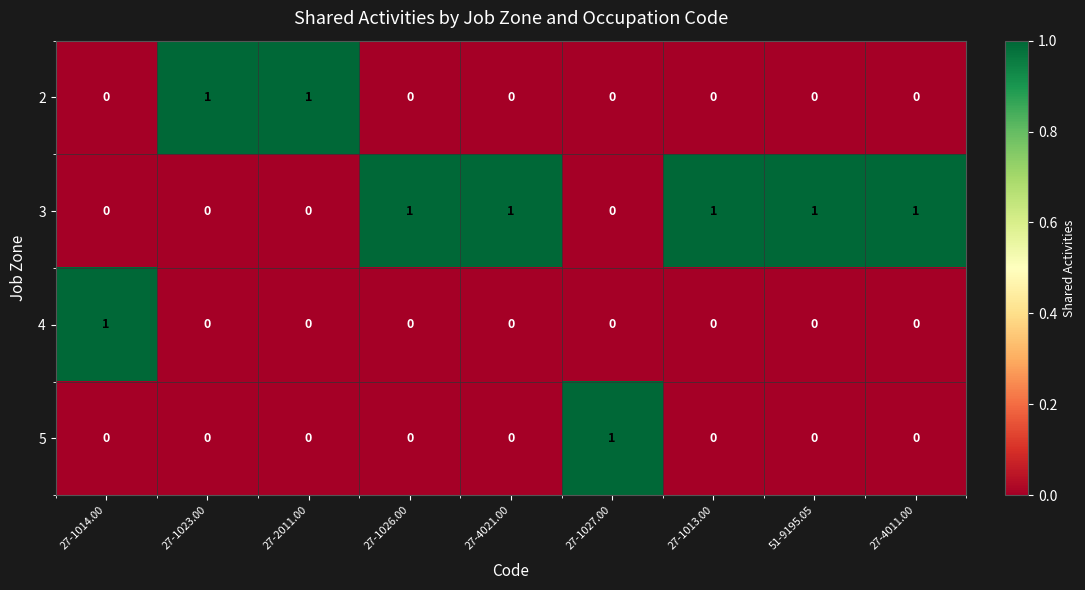

What is the sum of all 3 values?

5